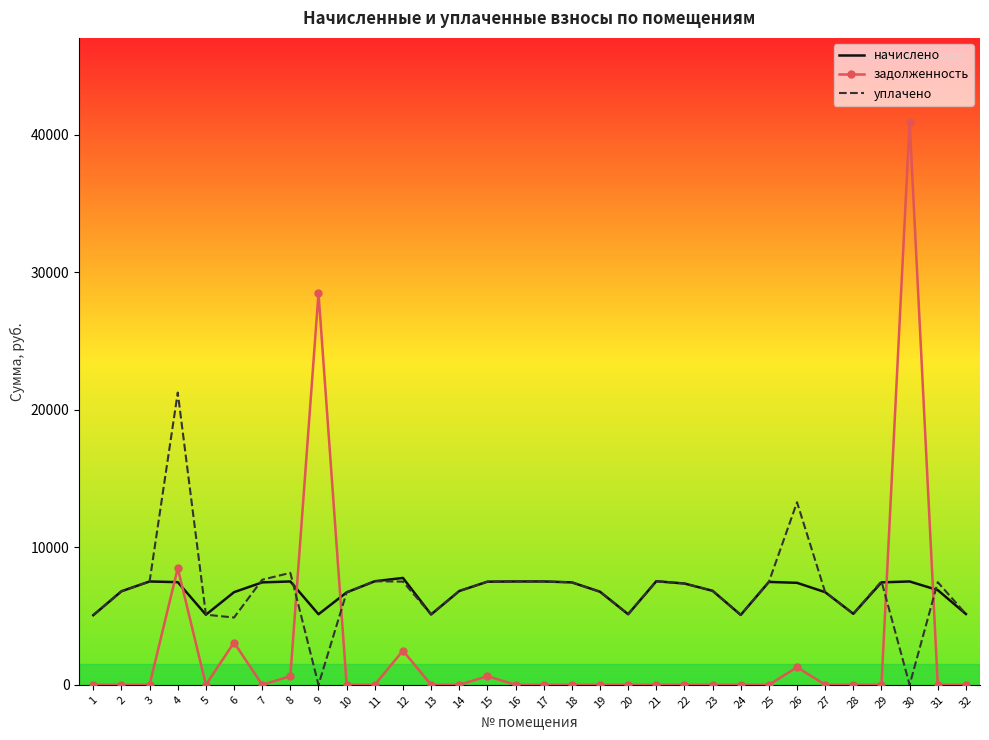

The value of уплачено at 31 is 7464.9. True or false?

True